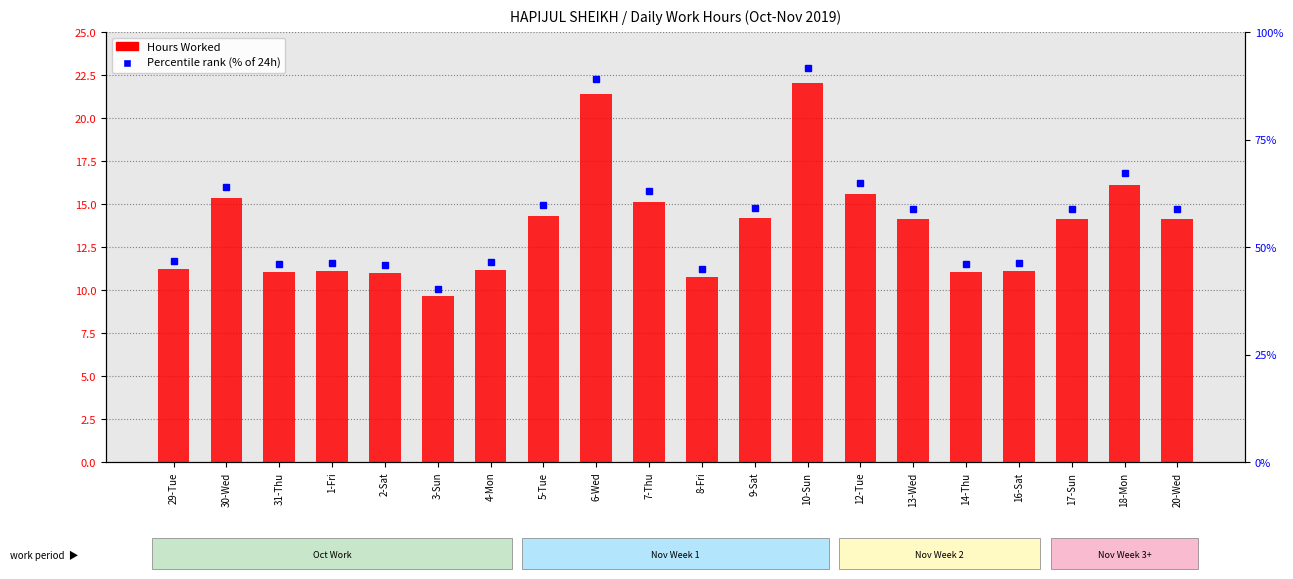

Where is the data nearest to the value 15?

7-Thu